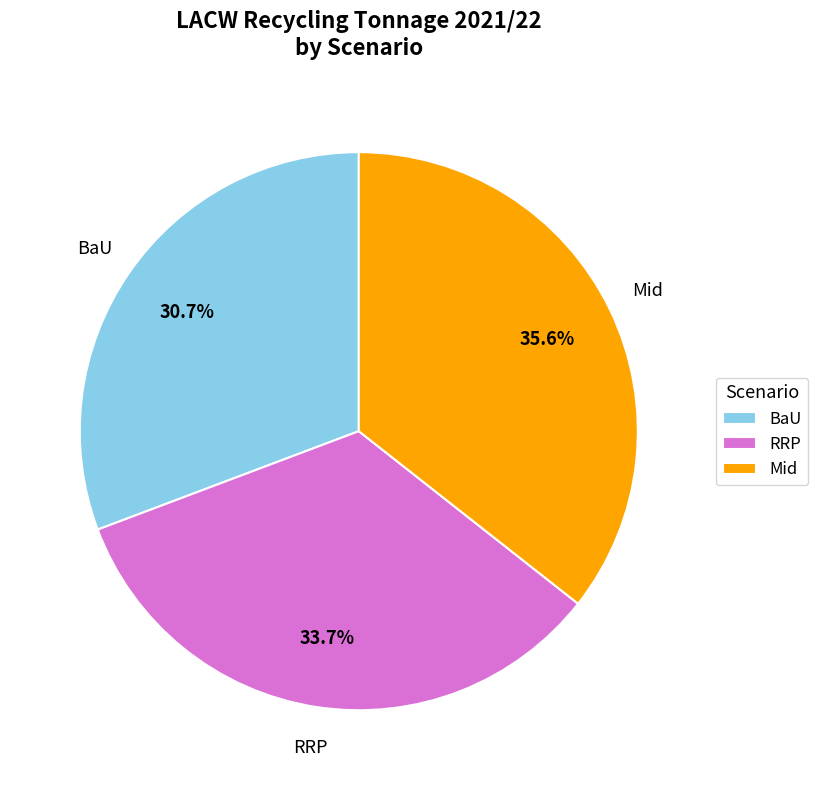

Between BaU and Mid, which is larger?

Mid